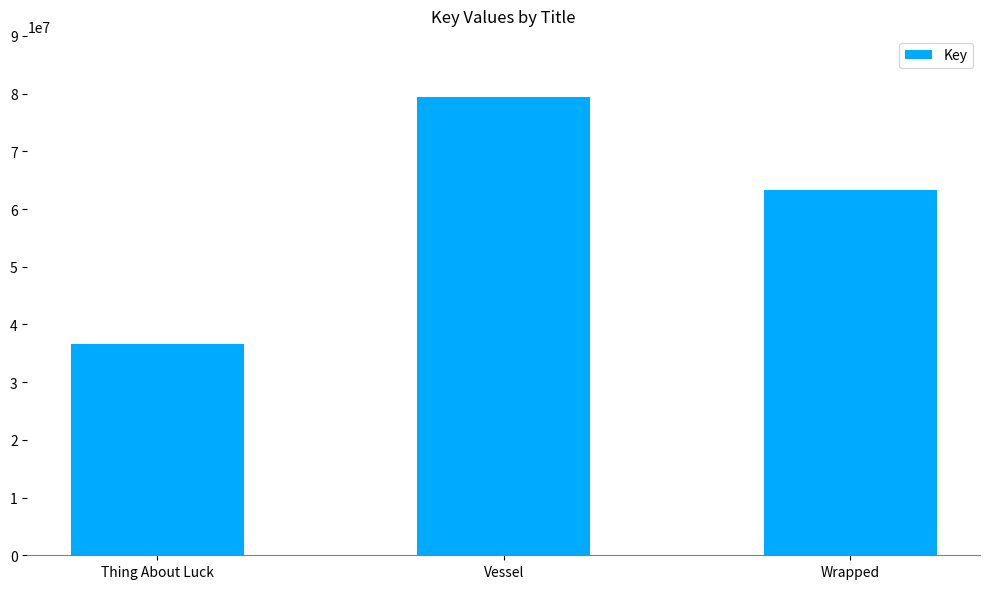

How many data points does each series have?

3